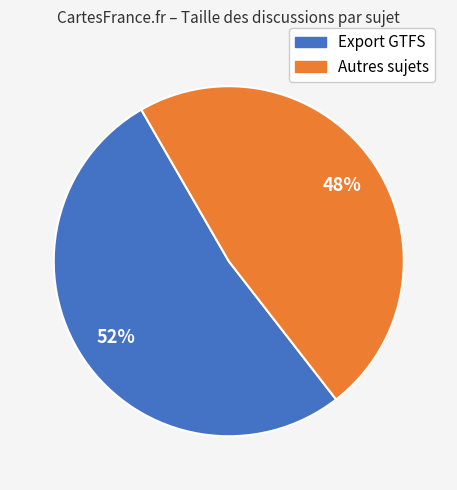

To the nearest percent, what is the difference between the largest and smallest slice percentages?

4%